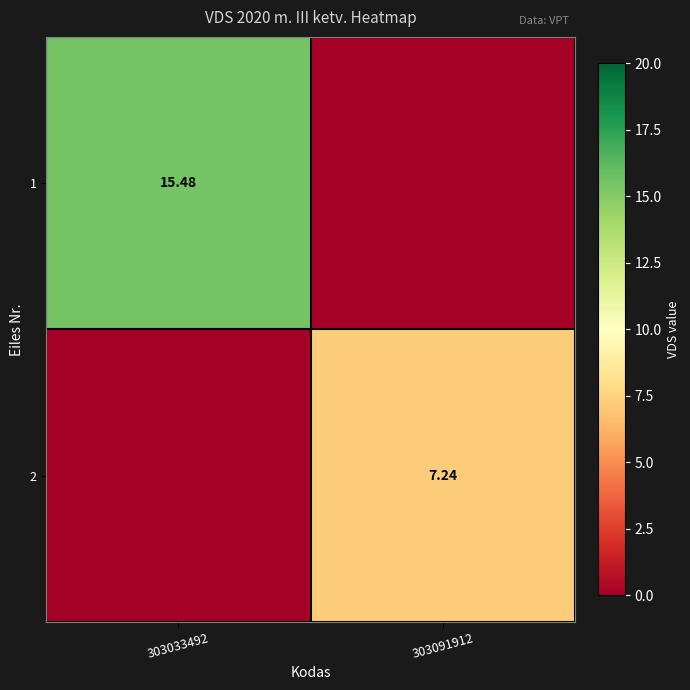

Is it true that 1 equals 0.0 at 303091912?

True